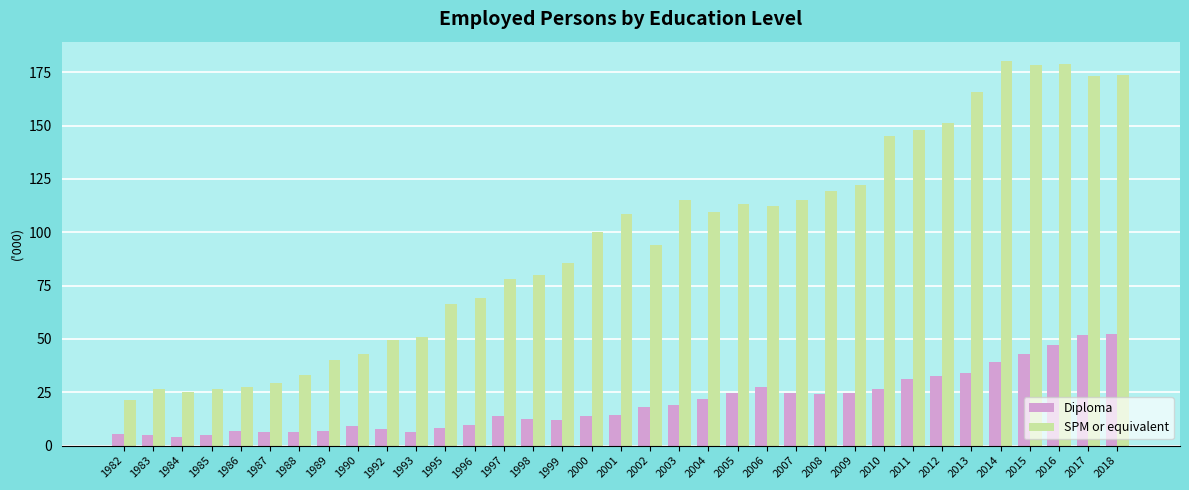

Rank the series at 1984 from highest to lowest value.

SPM or equivalent, Diploma